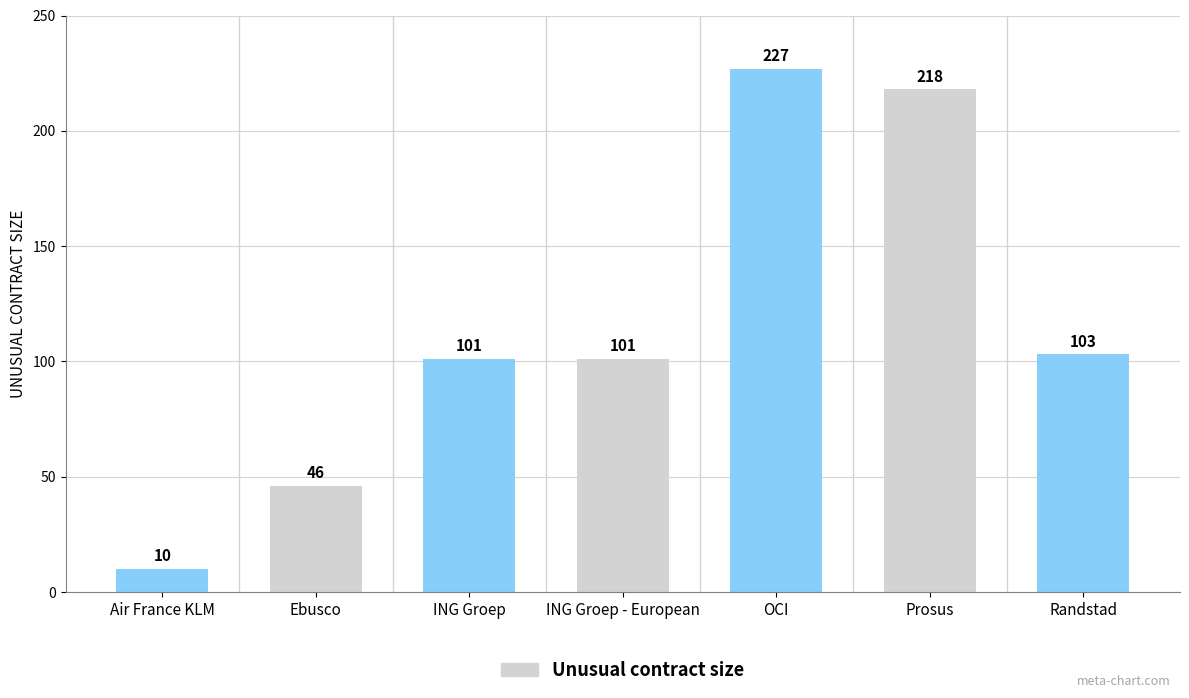

Reading left to right, transcribe all the data shown in this chart.

10	46	101	101	227	218	103